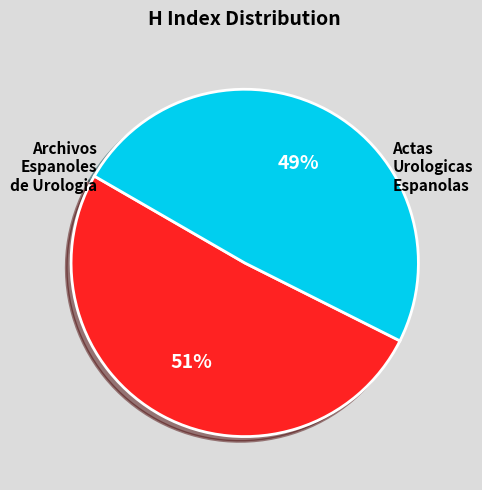

To the nearest percent, what is the difference between the largest and smallest slice percentages?

2%